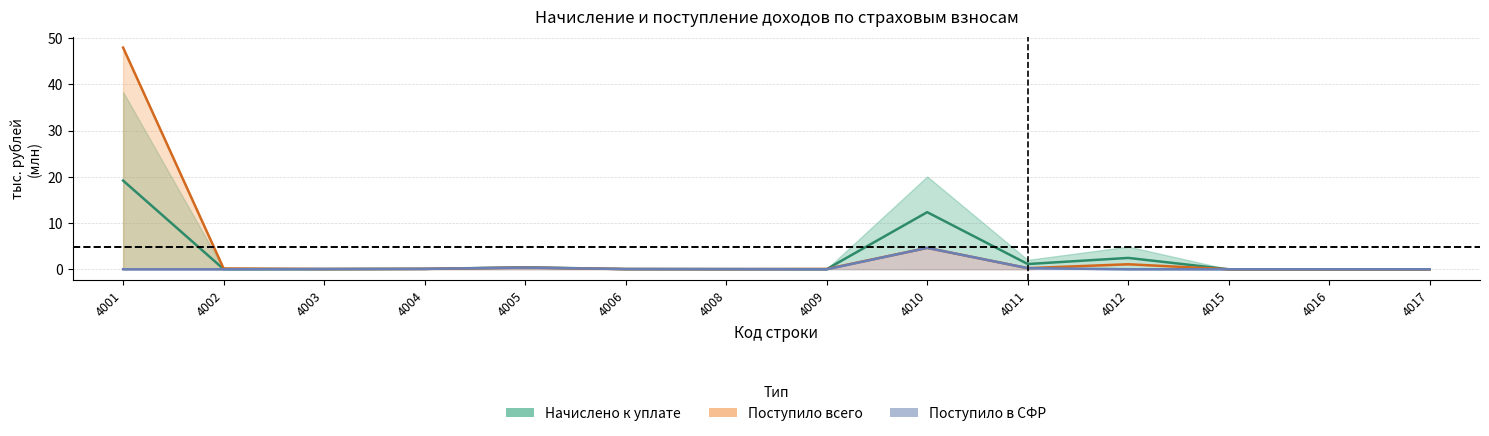

List the series in order of their peak value, lowest first.

Поступило в СФР, Начислено к уплате, Поступило всего